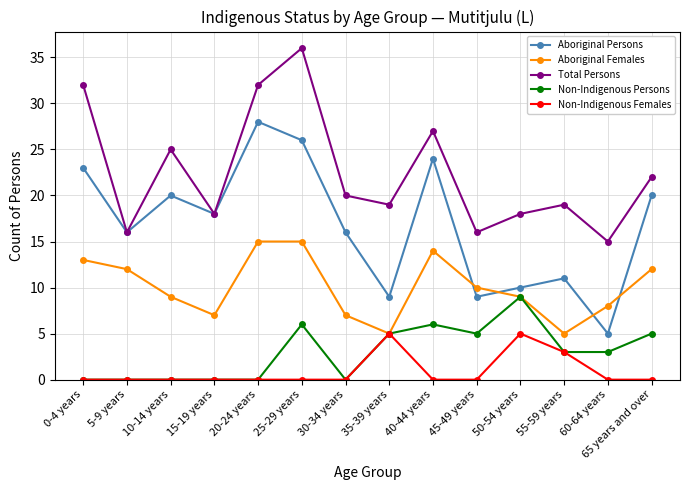

Reading right to left, transcribe all the data shown in this chart.

Aboriginal Persons: 65 years and over=20	60-64 years=5	55-59 years=11	50-54 years=10	45-49 years=9	40-44 years=24	35-39 years=9	30-34 years=16	25-29 years=26	20-24 years=28	15-19 years=18	10-14 years=20	5-9 years=16	0-4 years=23
Aboriginal Females: 65 years and over=12	60-64 years=8	55-59 years=5	50-54 years=9	45-49 years=10	40-44 years=14	35-39 years=5	30-34 years=7	25-29 years=15	20-24 years=15	15-19 years=7	10-14 years=9	5-9 years=12	0-4 years=13
Total Persons: 65 years and over=22	60-64 years=15	55-59 years=19	50-54 years=18	45-49 years=16	40-44 years=27	35-39 years=19	30-34 years=20	25-29 years=36	20-24 years=32	15-19 years=18	10-14 years=25	5-9 years=16	0-4 years=32
Non-Indigenous Persons: 65 years and over=5	60-64 years=3	55-59 years=3	50-54 years=9	45-49 years=5	40-44 years=6	35-39 years=5	30-34 years=0	25-29 years=6	20-24 years=0	15-19 years=0	10-14 years=0	5-9 years=0	0-4 years=0
Non-Indigenous Females: 65 years and over=0	60-64 years=0	55-59 years=3	50-54 years=5	45-49 years=0	40-44 years=0	35-39 years=5	30-34 years=0	25-29 years=0	20-24 years=0	15-19 years=0	10-14 years=0	5-9 years=0	0-4 years=0